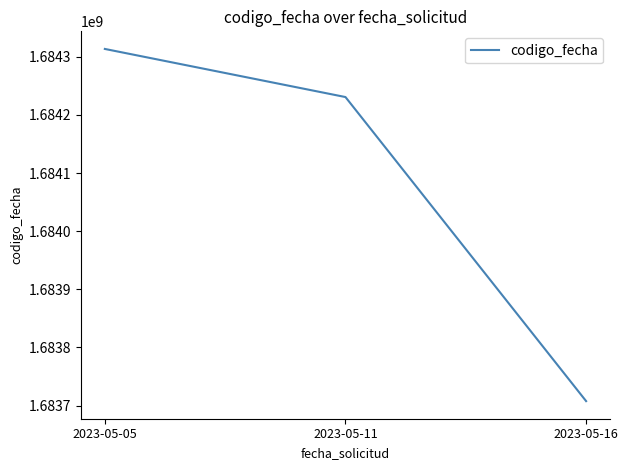

Count the number of categories in the chart.

3